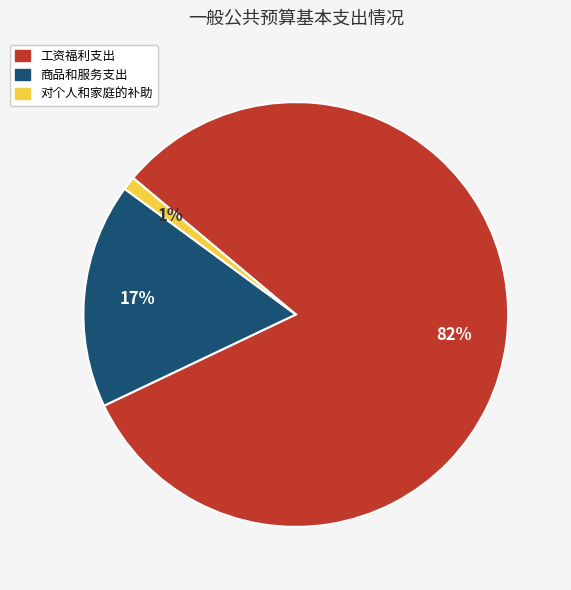

To the nearest percent, what percentage of the pie is 商品和服务支出?

17%